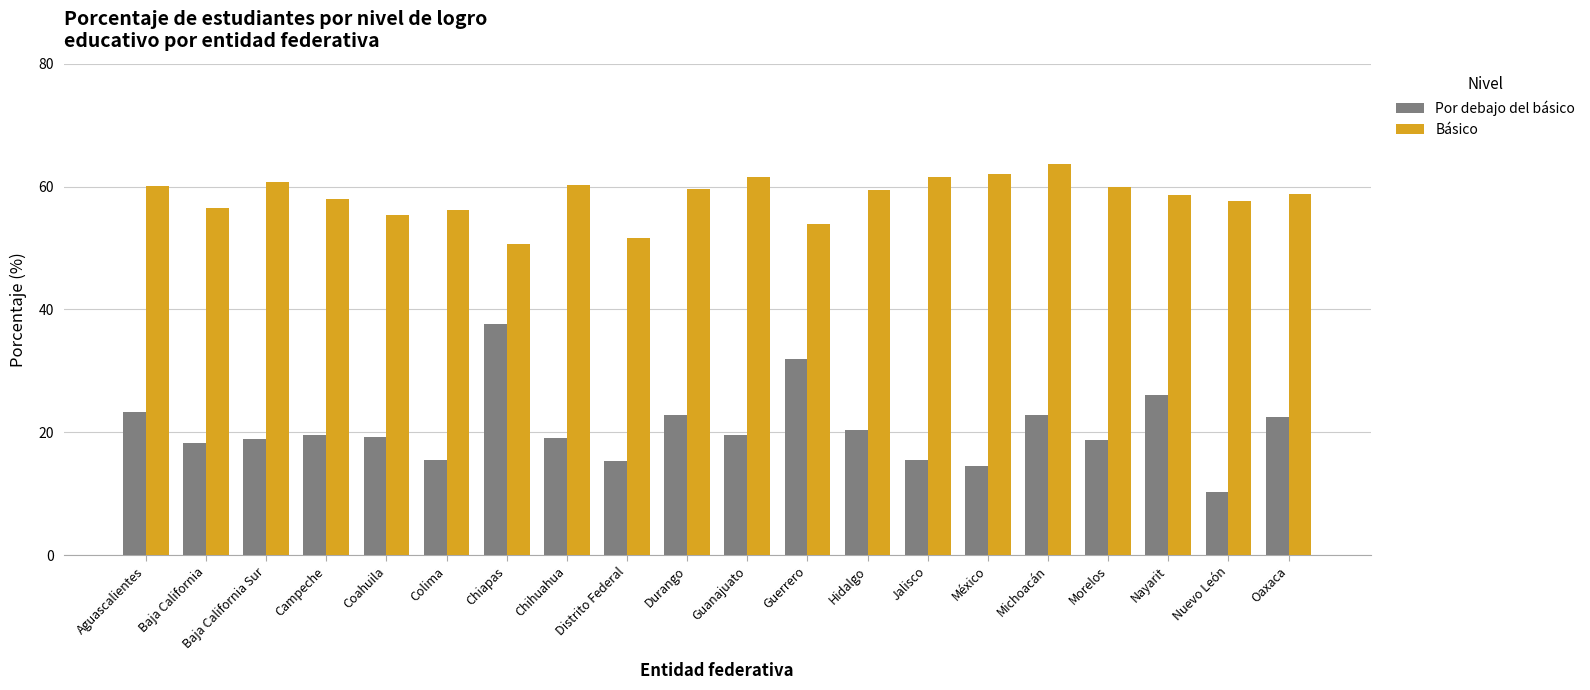

What is the difference between the Por debajo del básico values at Nuevo León and Baja California?

8.0